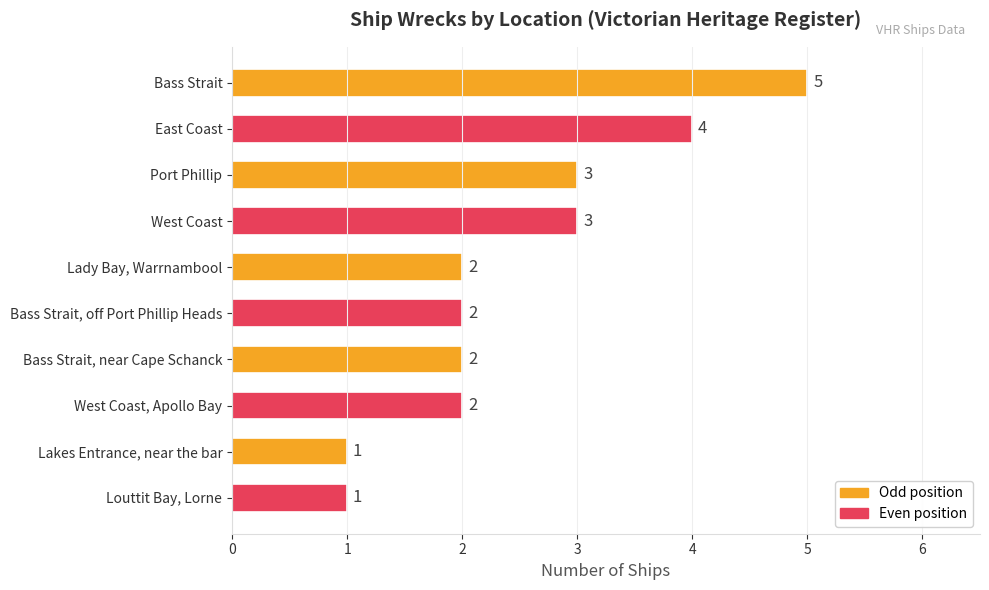

What is the maximum value shown in the chart?

5